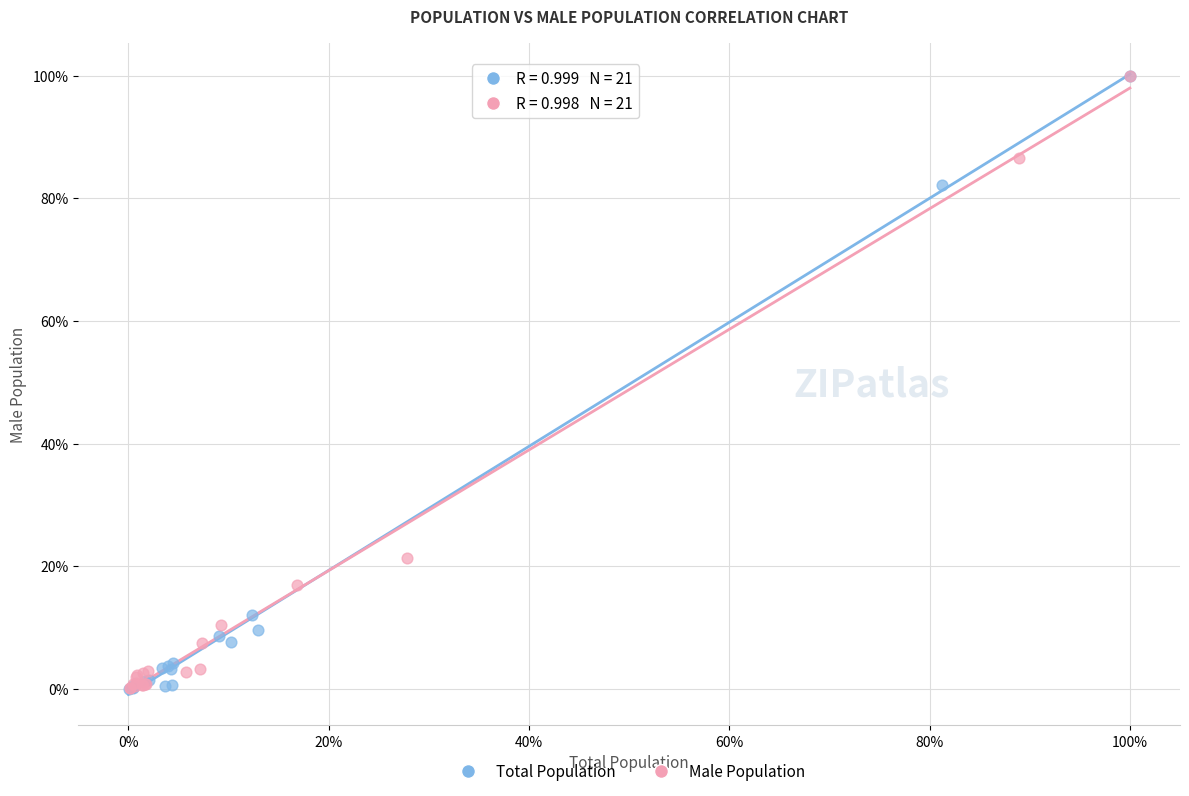

What are all the series names shown in the legend?

Total Population, Male Population